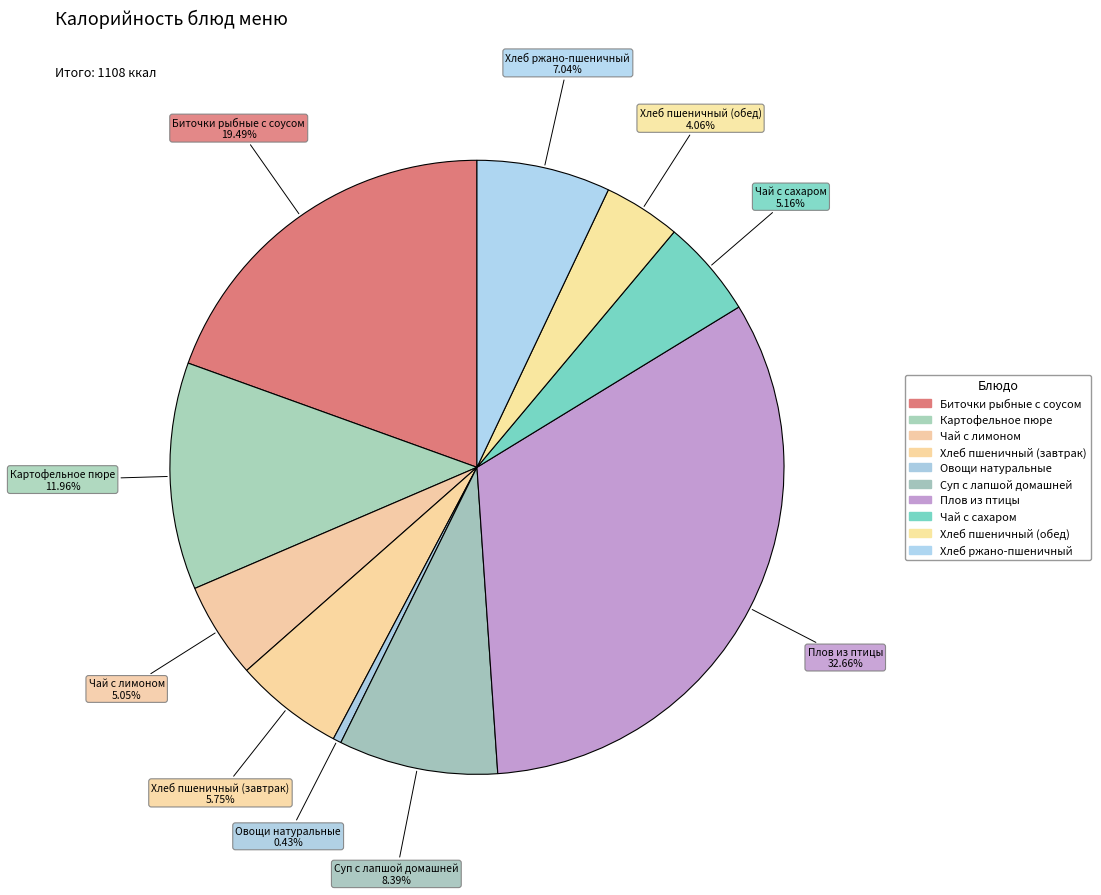

What is the ratio of the value at Суп с лапшой домашней to the value at Биточки рыбные с соусом?

0.4